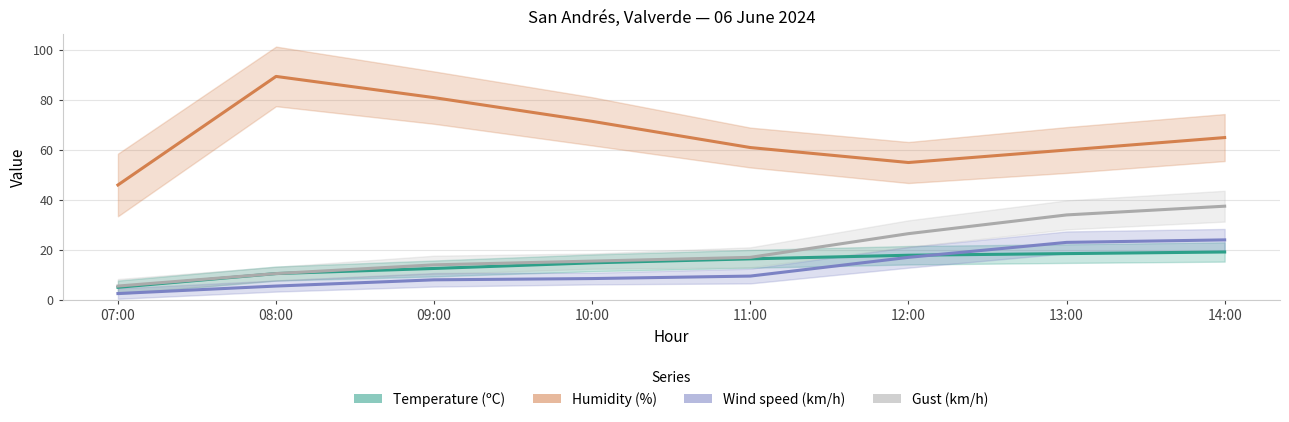

List the series in order of their peak value, highest first.

Humidity (%), Gust (km/h), Wind speed (km/h), Temperature (ºC)